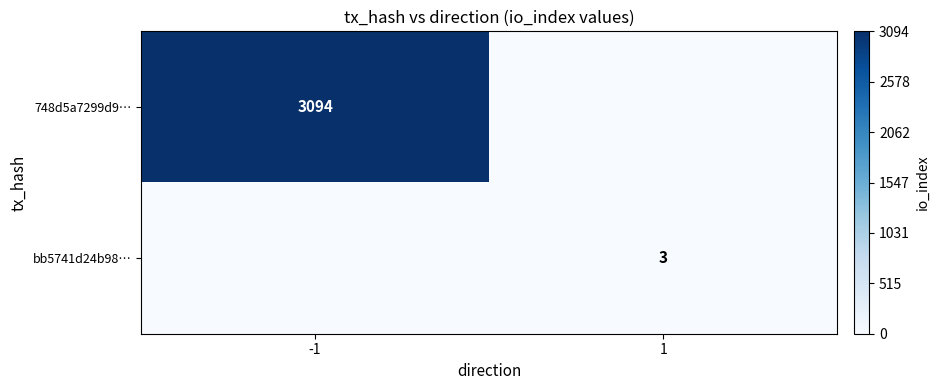

True or false: 748d5a7299d9… has a value of 3094 at -1.

True